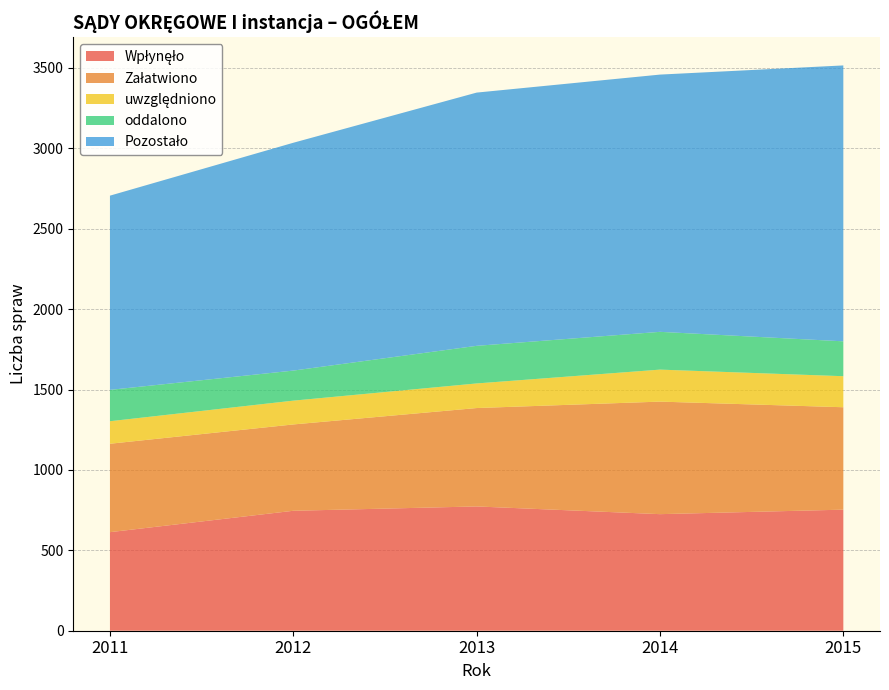

Reading right to left, transcribe all the data shown in this chart.

Wpłynęło: 2015=753	2014=725	2013=773	2012=746	2011=613
Załatwiono: 2015=637	2014=700	2013=612	2012=537	2011=550
uwzględniono: 2015=193	2014=199	2013=153	2012=148	2011=140
oddalono: 2015=217	2014=235	2013=234	2012=187	2011=195
Pozostało: 2015=1716	2014=1600	2013=1575	2012=1417	2011=1208